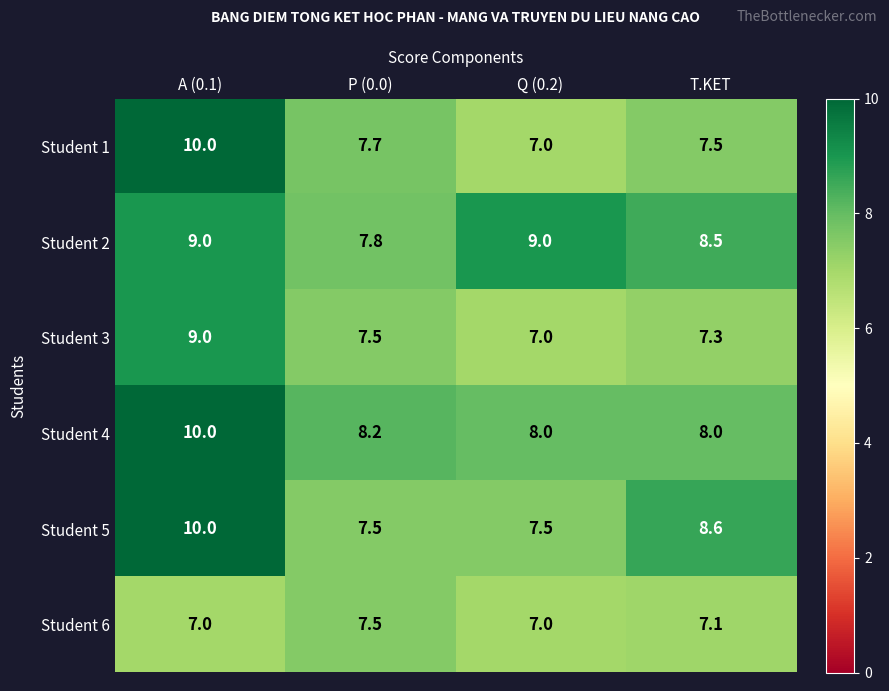

Which series has the largest total across all categories?

Student 2